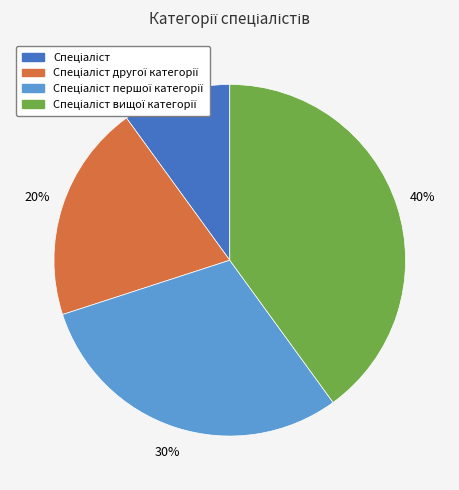

Count the number of slices in the pie.

4